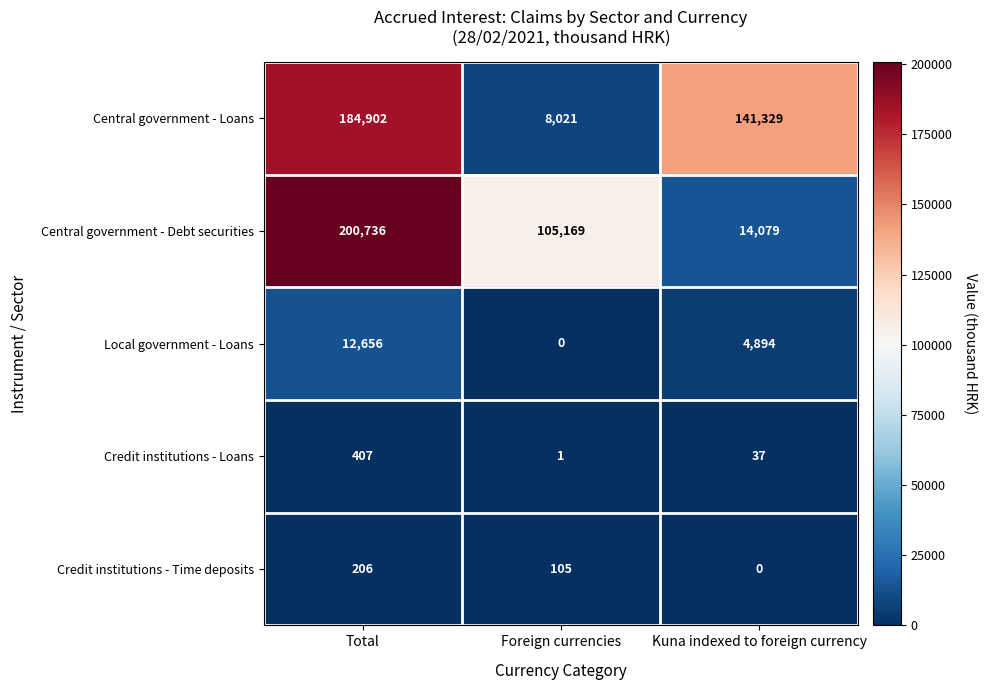

At how many categories does at least one series exceed 20867?

3